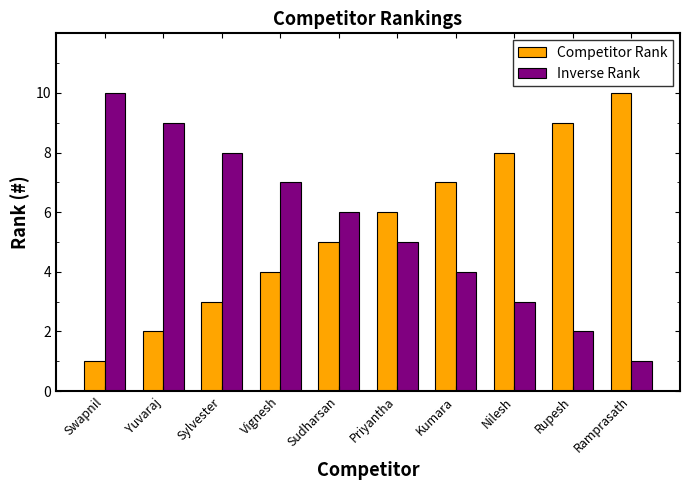

What is the average value of the Inverse Rank series?

6